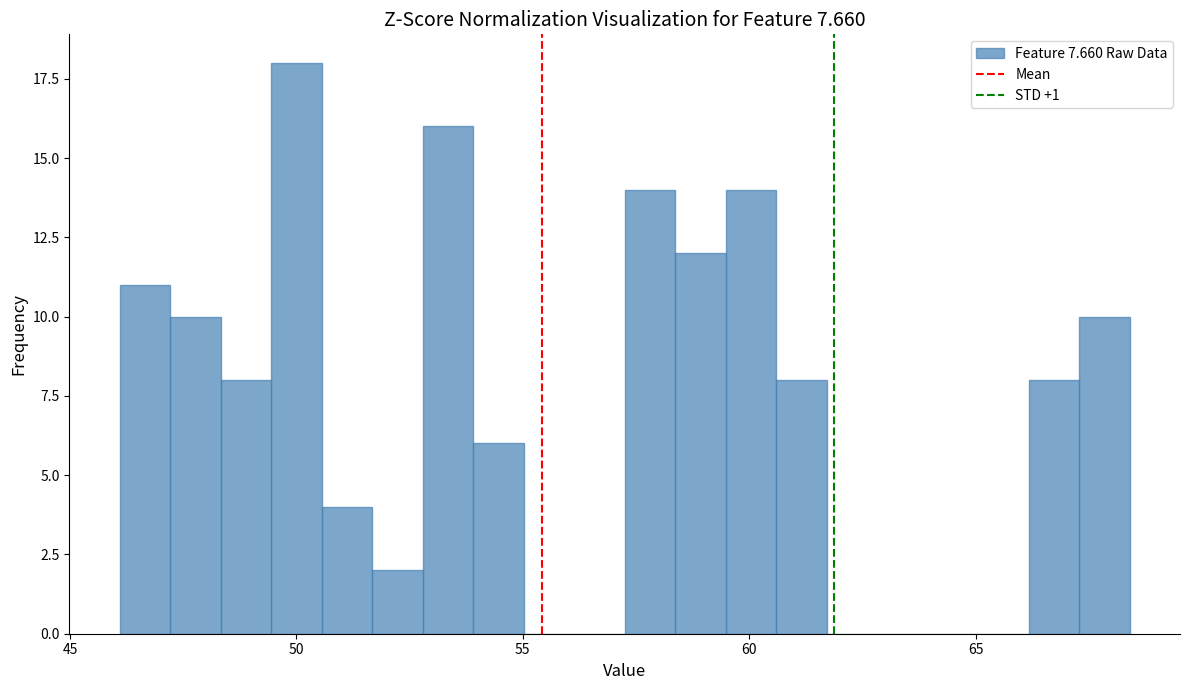

Around what value on the x-axis is the tallest bar? Give the approximate position of its centre, as read against the axis.

50.0